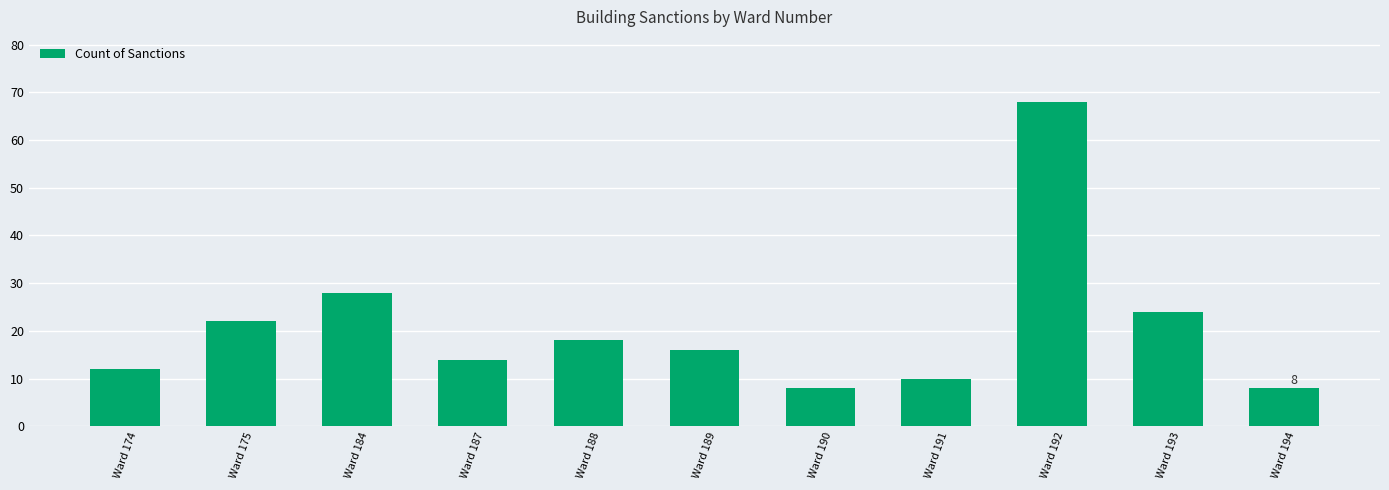

Reading left to right, list all the values displayed in this chart.

Ward 174=12	Ward 175=22	Ward 184=28	Ward 187=14	Ward 188=18	Ward 189=16	Ward 190=8	Ward 191=10	Ward 192=68	Ward 193=24	Ward 194=8